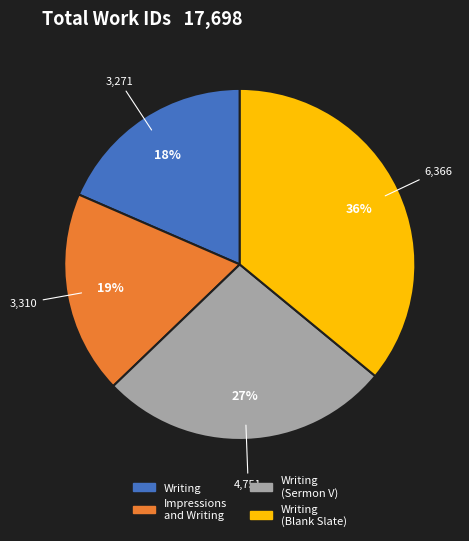

Does any single category account for the majority?

No